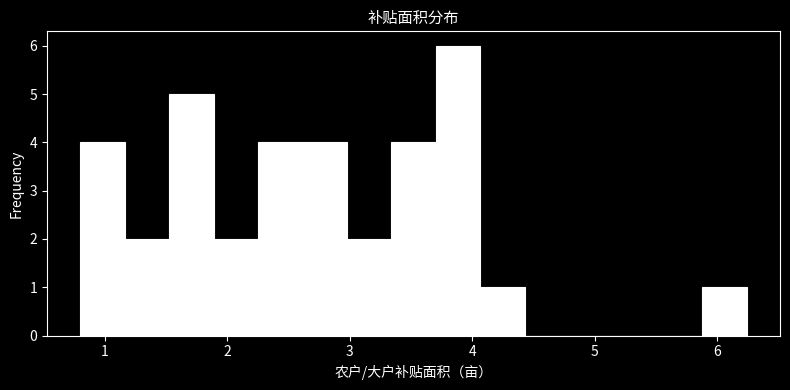

Around what value on the x-axis is the tallest bar? Give the approximate position of its centre, as read against the axis.

3.9